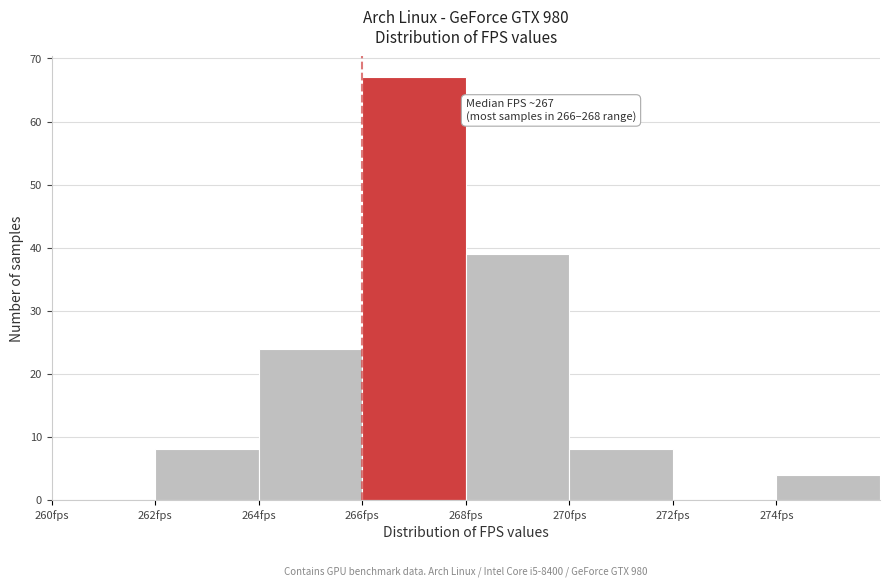

Over which range of the x-axis is the bar tallest?

266 to 268